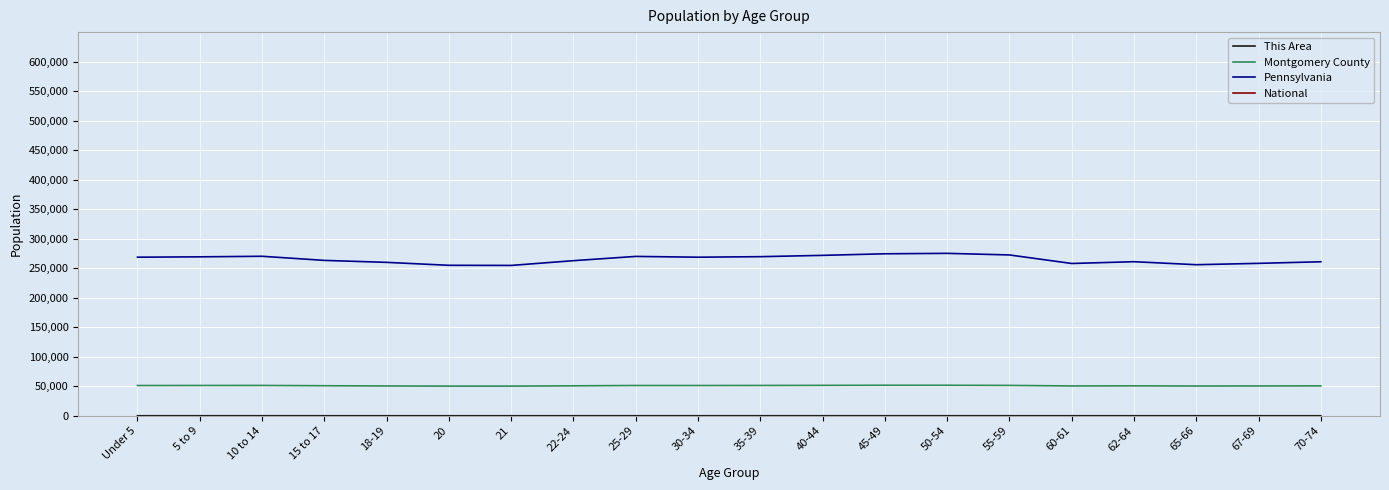

True or false: This Area has more than 0 interior local peaks.

True